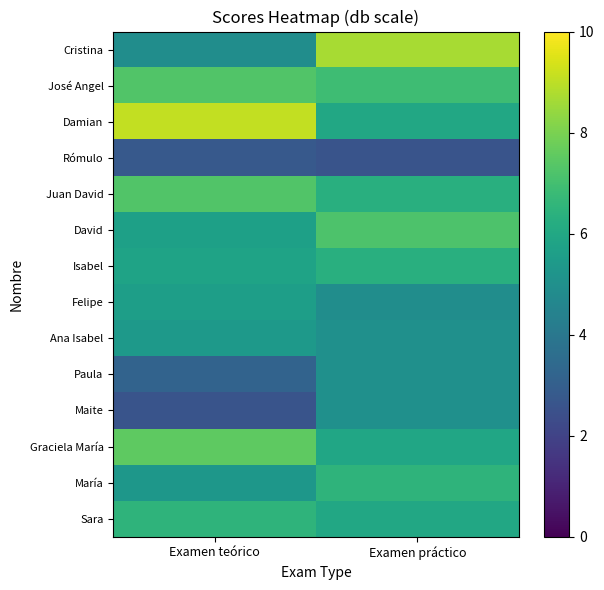

At which category does the chart reach its minimum across all series?

Examen práctico